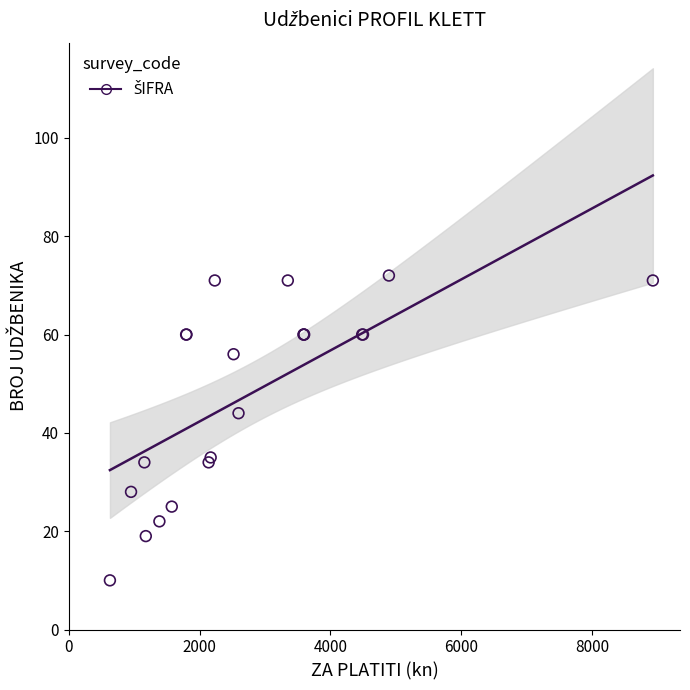

What Y value in the scatter plot is closest to 41?

44